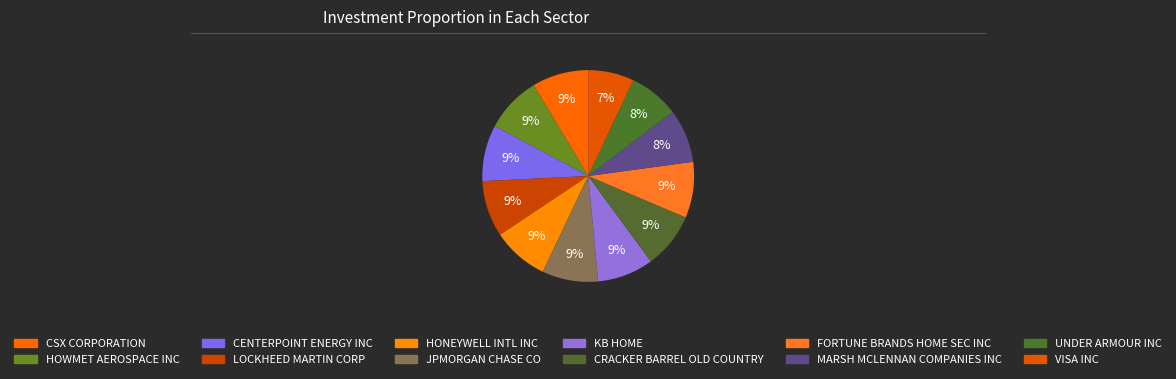

How many slices are in this pie chart?

12